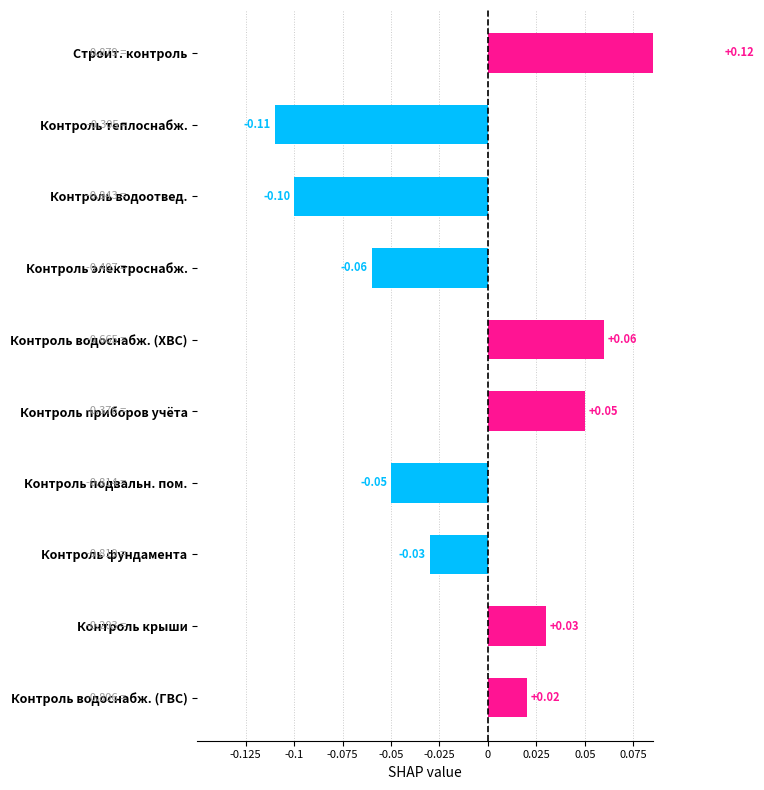

True or false: the data shows -0.1 at Контроль теплоснабж..

True